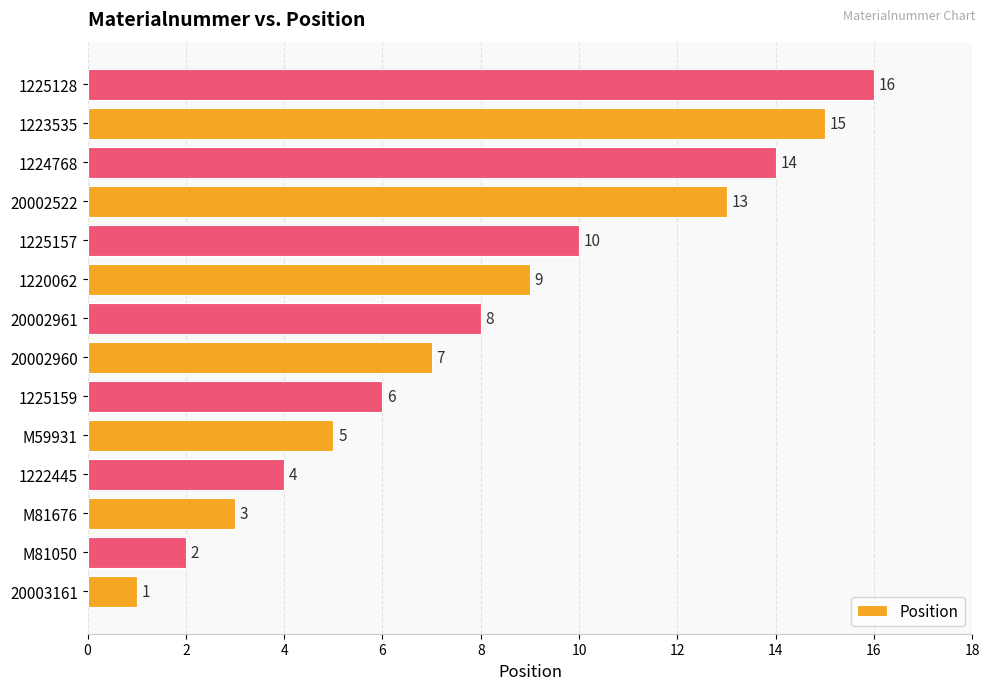

What is the change in value from M81050 to 20002522?

+11